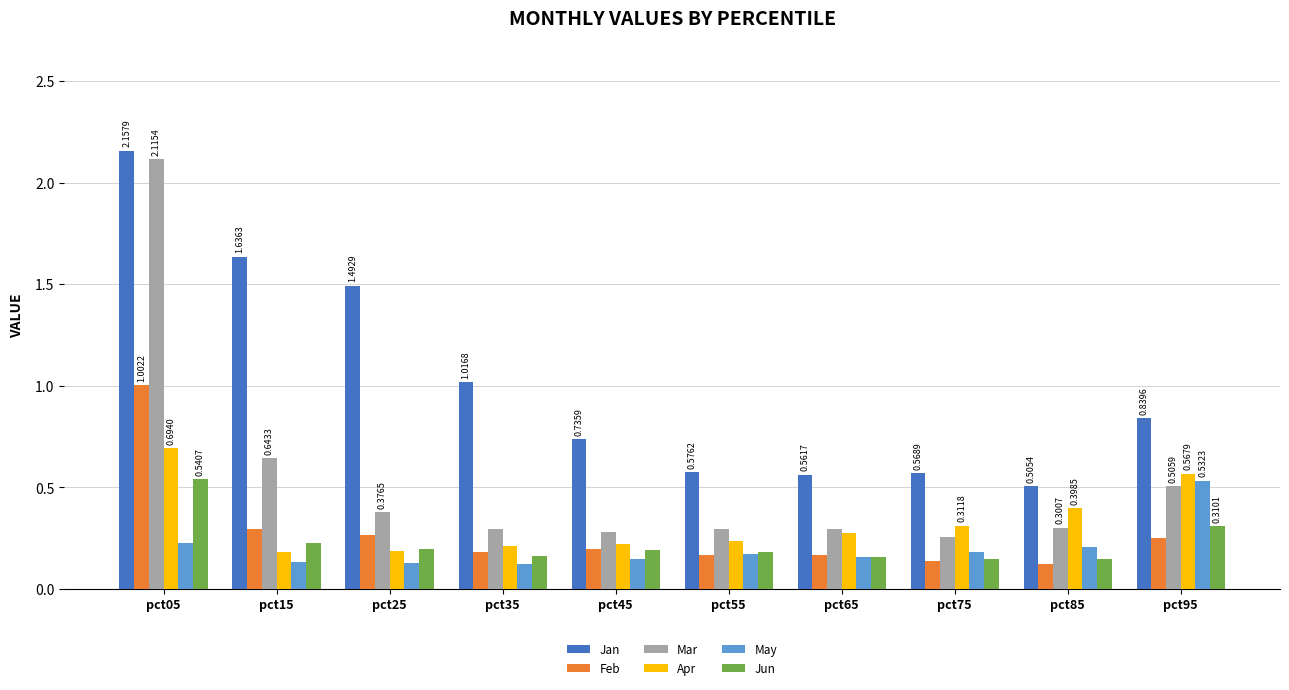

Which series has the largest range (max minus min)?

Mar